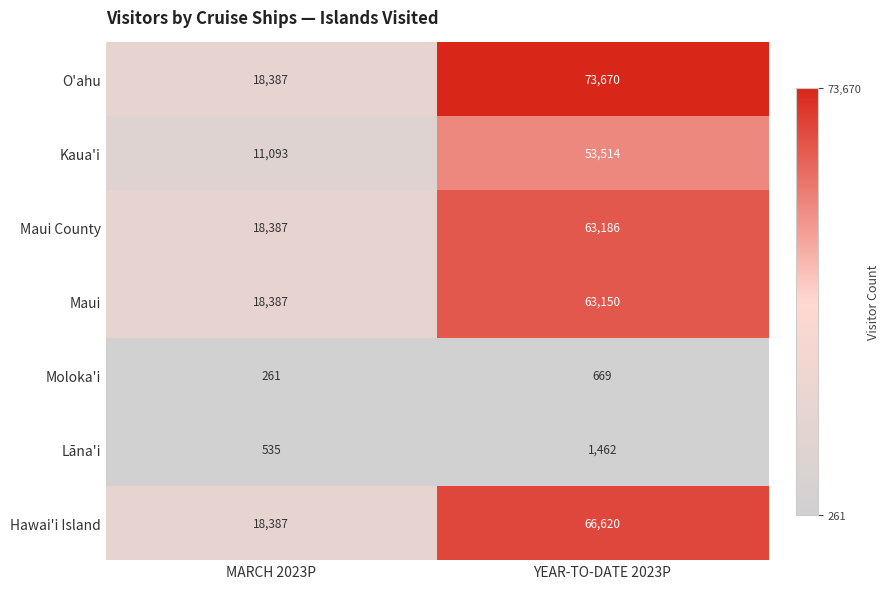

What is the total value across all series at YEAR-TO-DATE 2023P?

322271